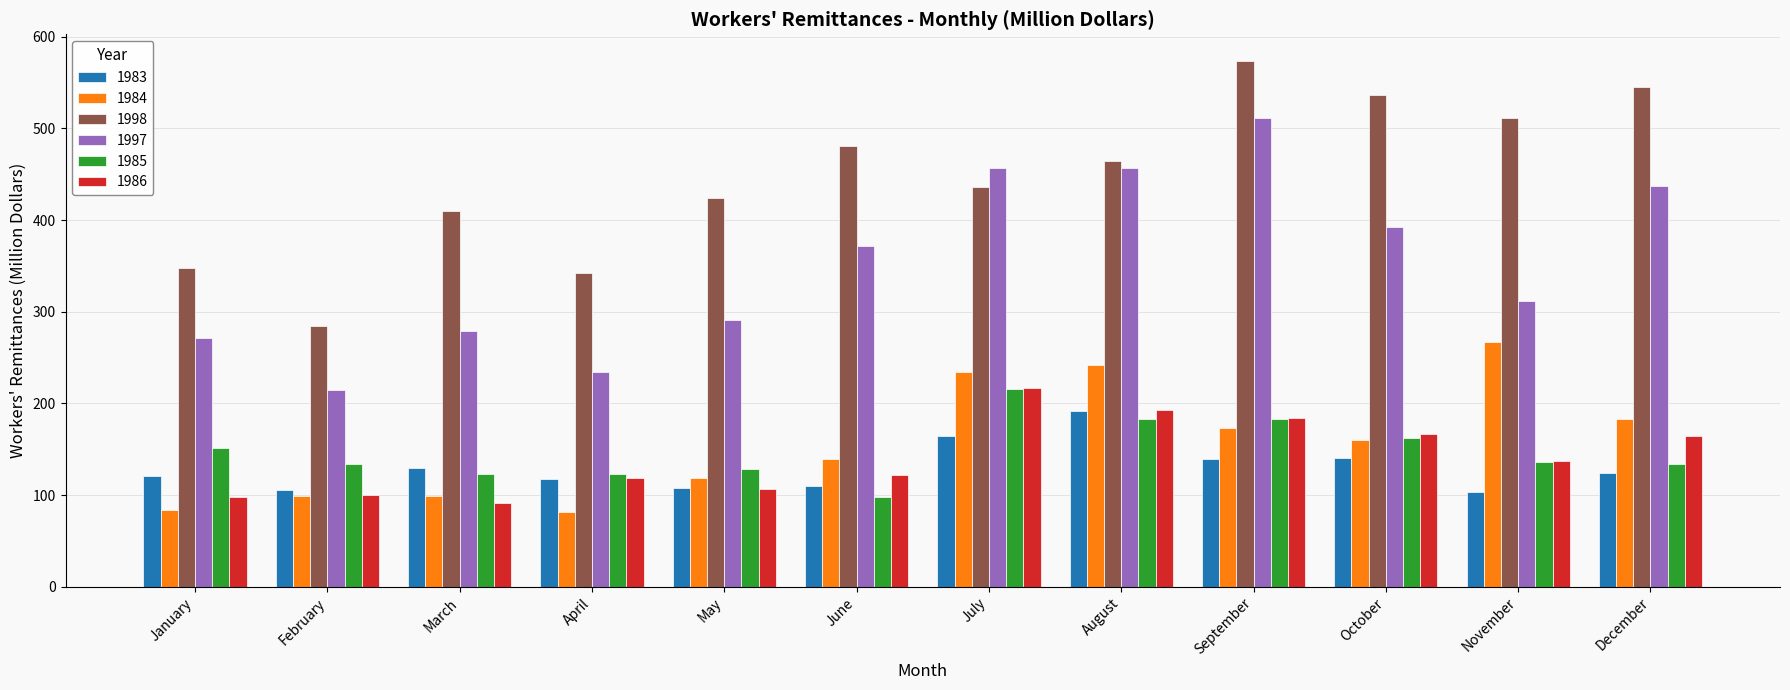

What is the sum of all 1983 values?

1553.6